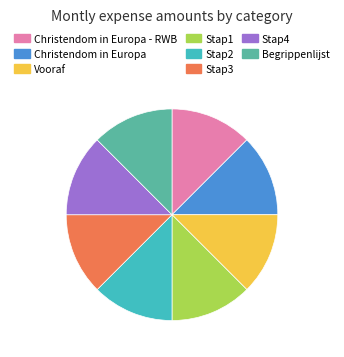

How many slices are in this pie chart?

8